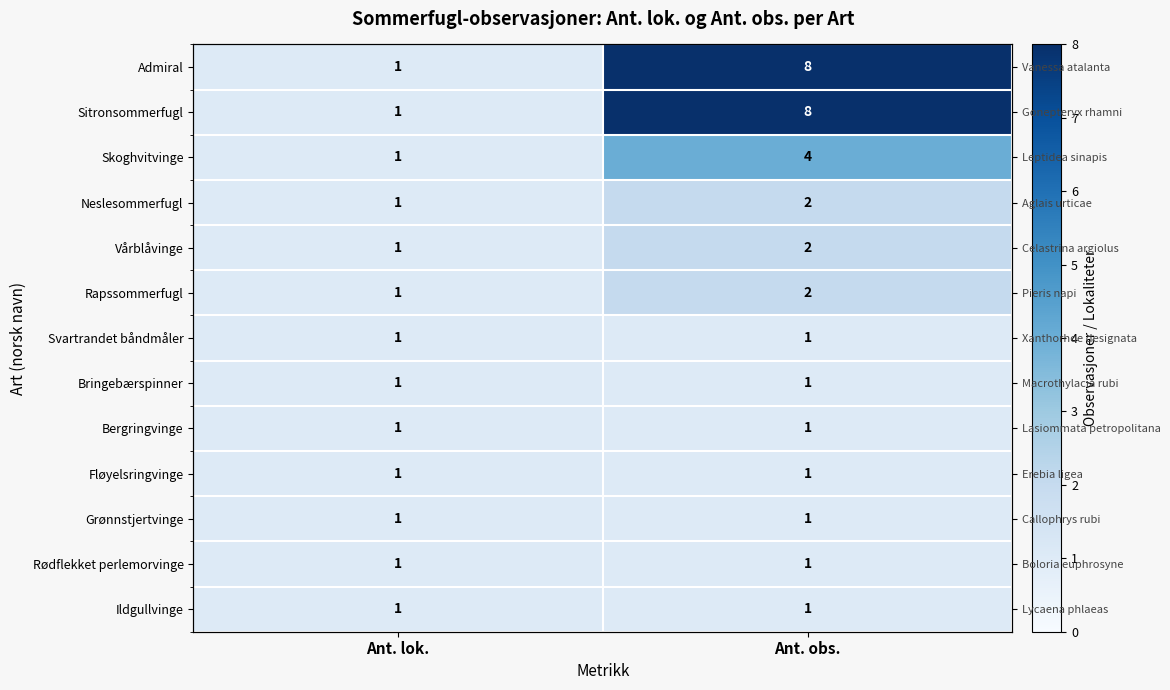

At how many categories does at least one series exceed 7?

1